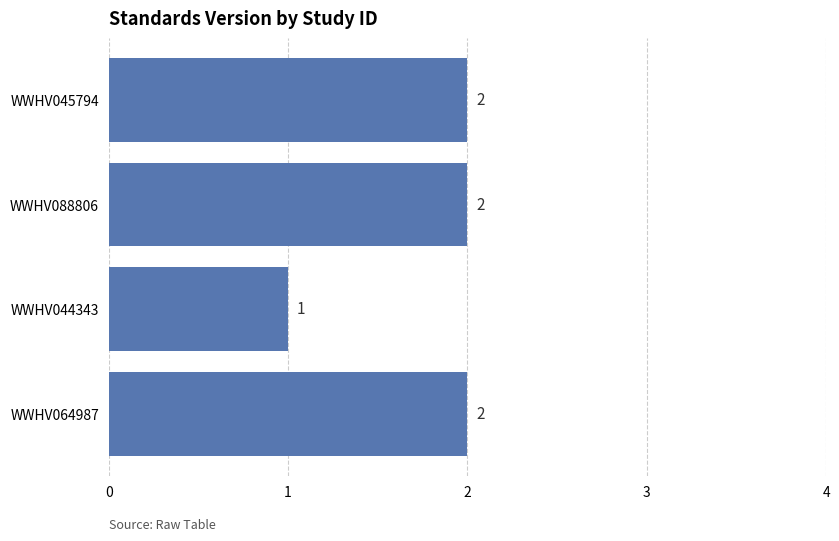

Where is the data nearest to the value 1?

WWHV044343